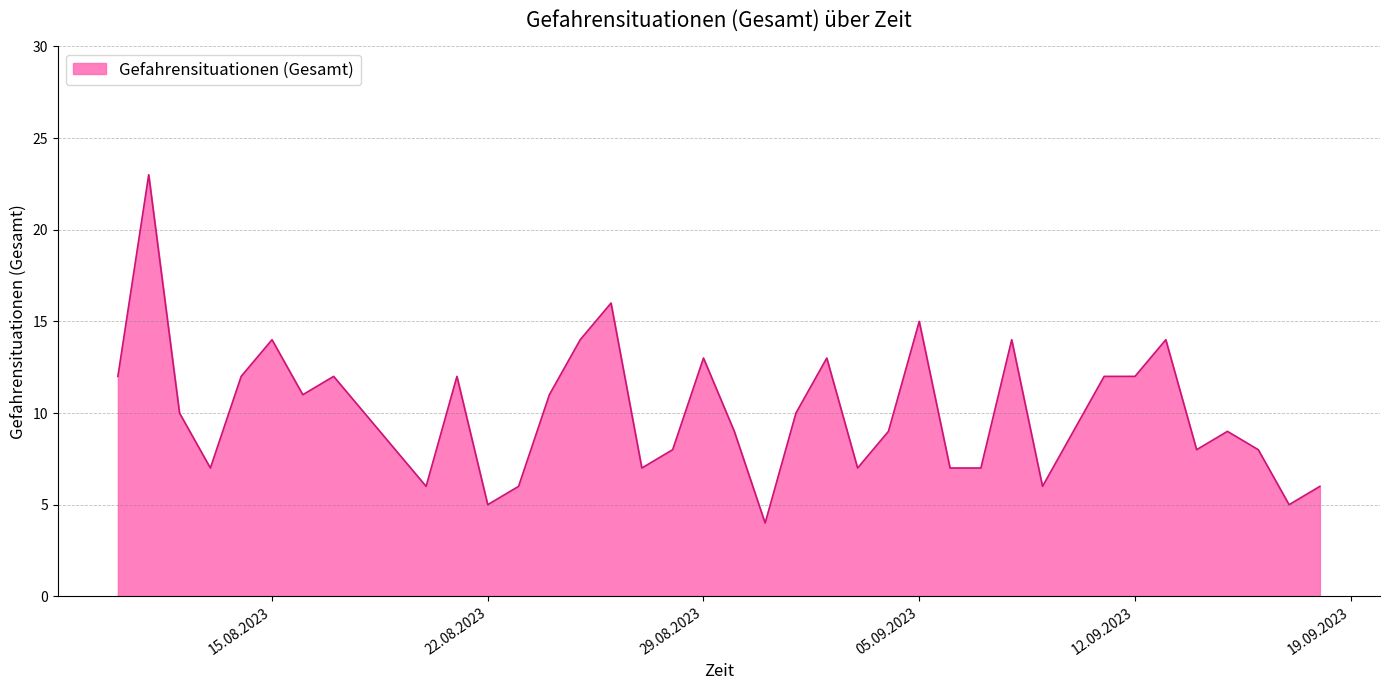

What is the maximum value shown in the chart?

23